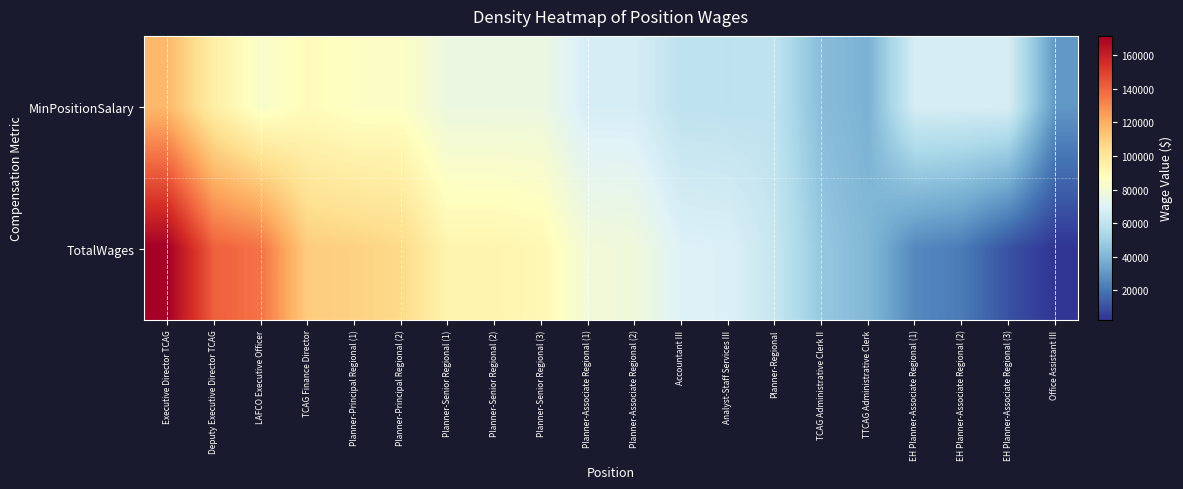

What is the total value across all series at TCAG Administrative Clerk II?

89419